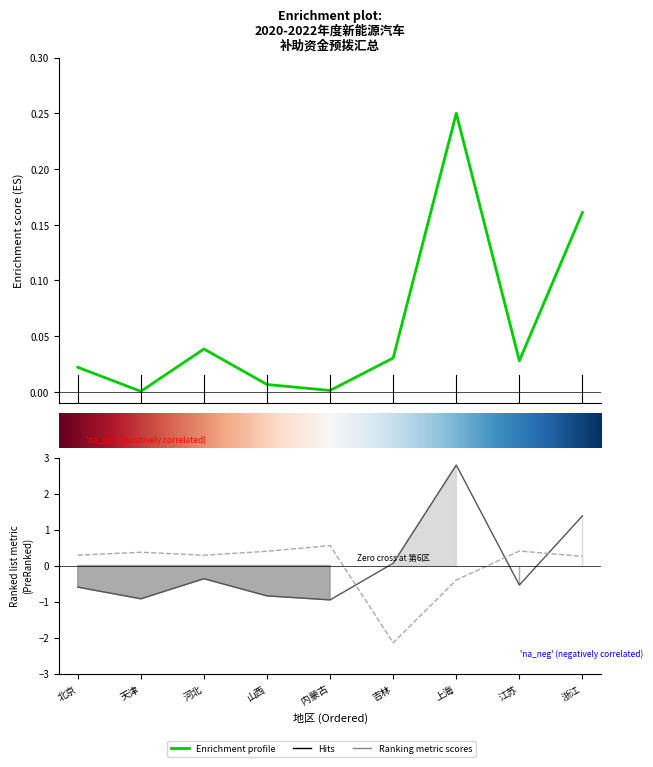

The 此前待扣回预拨资金 series shows 0.1 at 浙江. True or false?

False